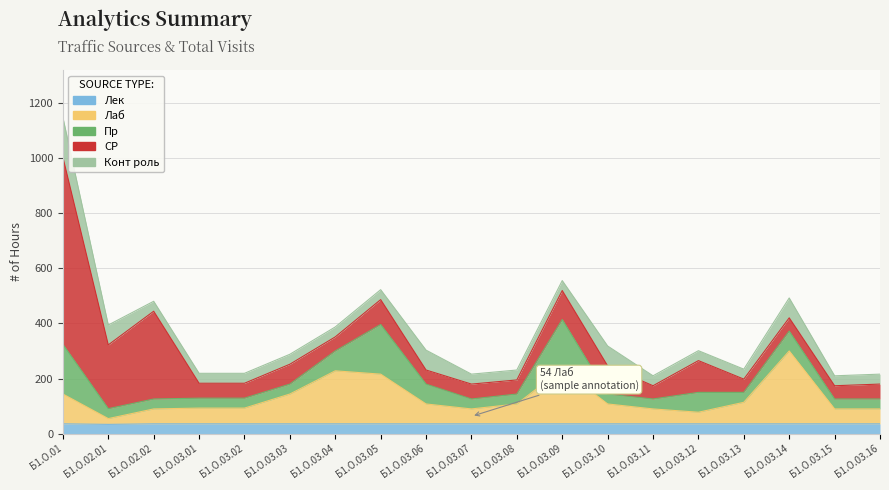

Where is the first local minimum for Лек?

Б1.О.02.01